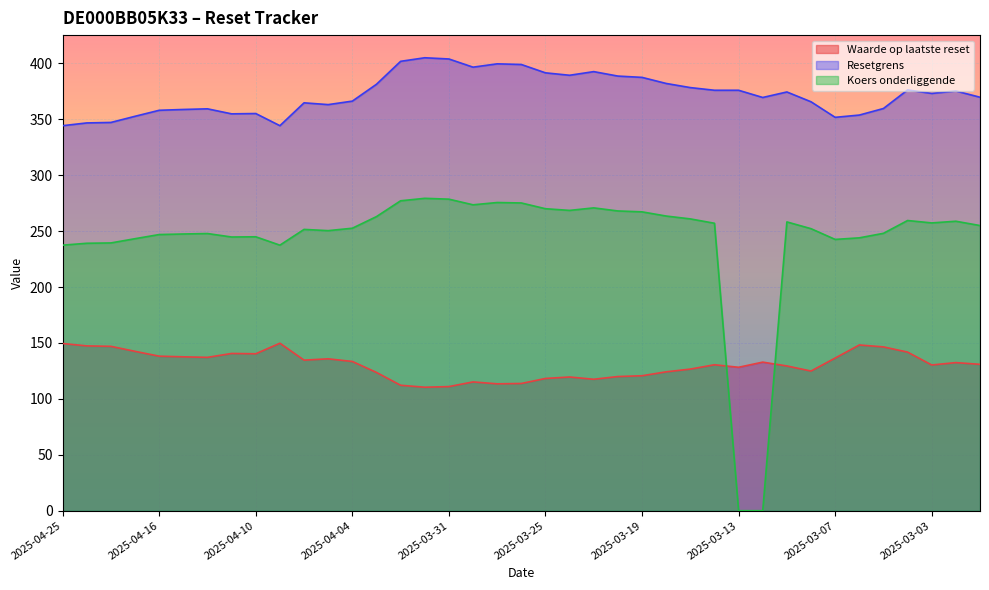

What is the sum of all Resetgrens values?

14537.8